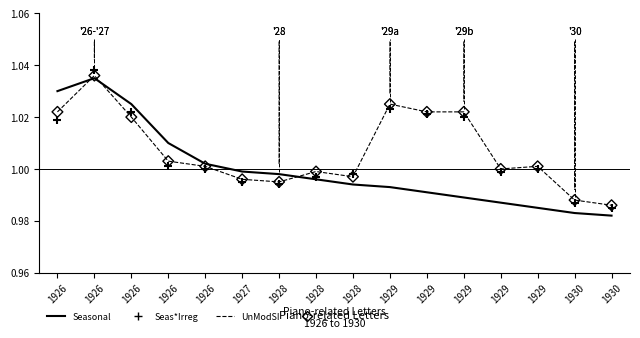

What are all the series names shown in the legend?

Seasonal, UnModSI, Seas*Irreg